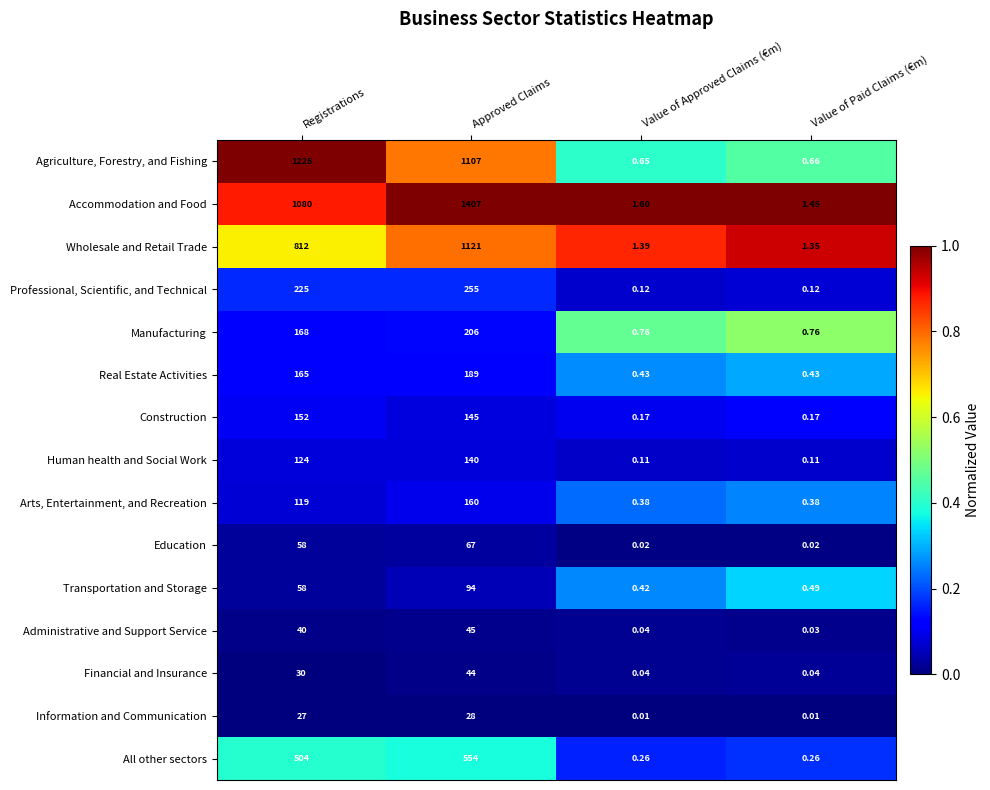

List the series in order of their peak value, lowest first.

Information and Communication, Financial and Insurance, Administrative and Support Service, Education, Transportation and Storage, Human health and Social Work, Construction, Arts, Entertainment, and Recreation, Real Estate Activities, Manufacturing, Professional, Scientific, and Technical, All other sectors, Wholesale and Retail Trade, Agriculture, Forestry, and Fishing, Accommodation and Food